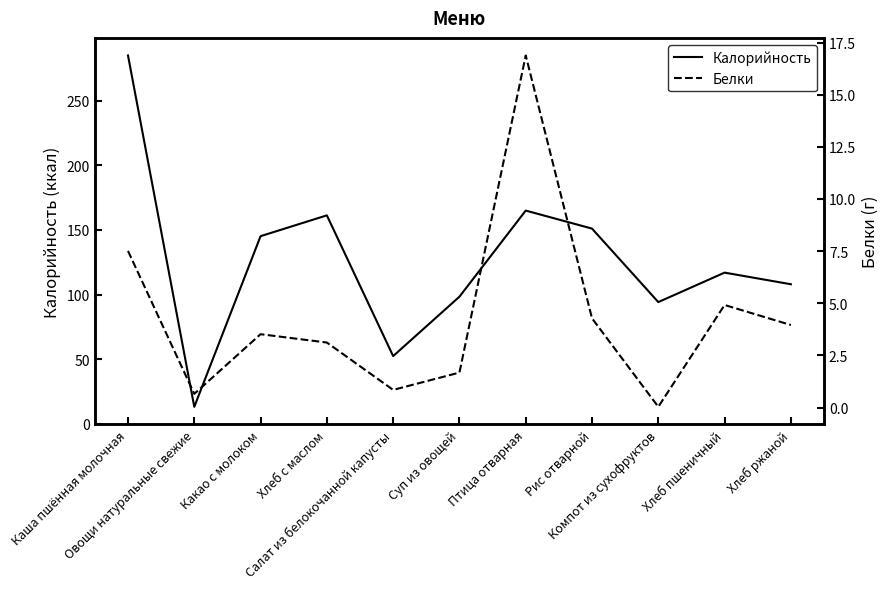

Rank the series by their average value, from highest to lowest.

Калорийность, Белки